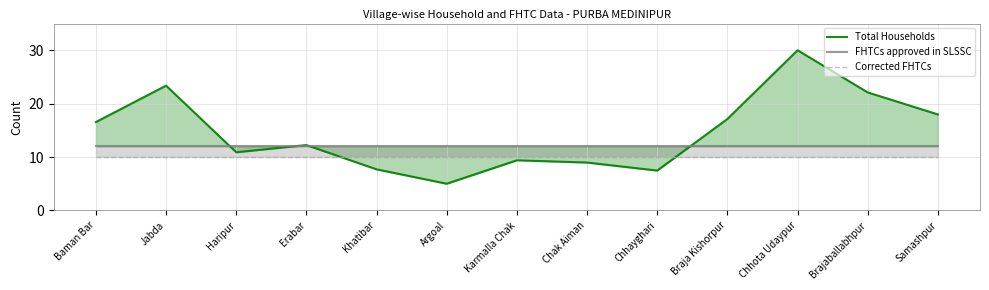

At which category is the sum across all series the highest?

Chhota Udaypur